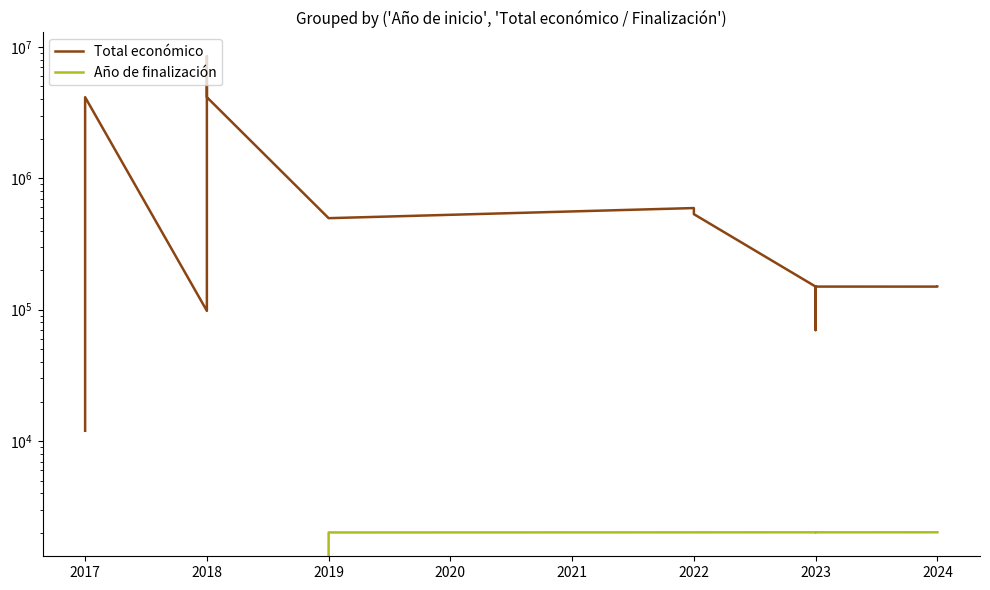

True or false: Total económico and Año de finalización intersect in this chart.

False